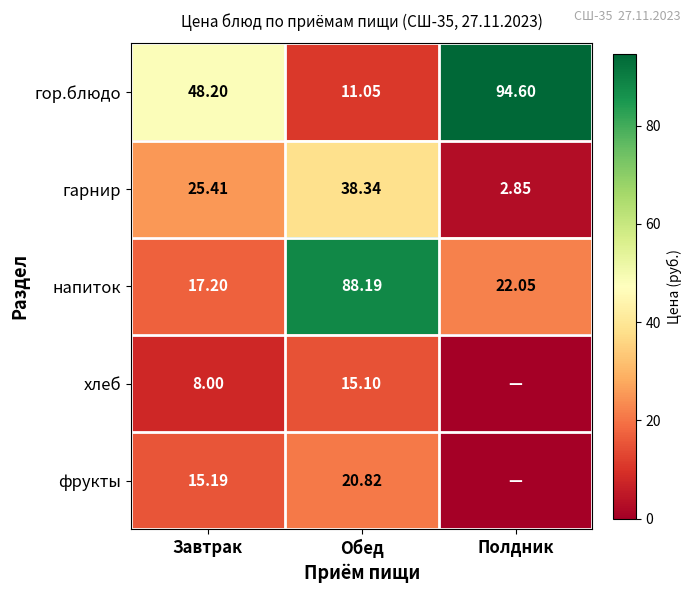

Where does the напиток series first go above 22?

Обед